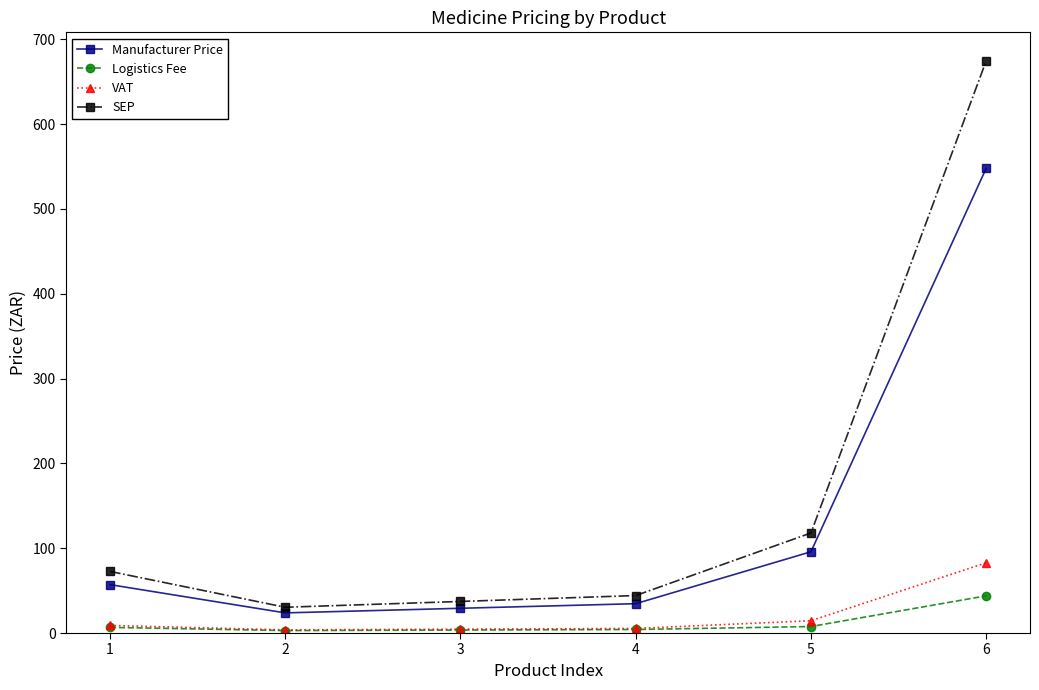

Is the value of VAT at 2 greater than the value of SEP at 1?

No